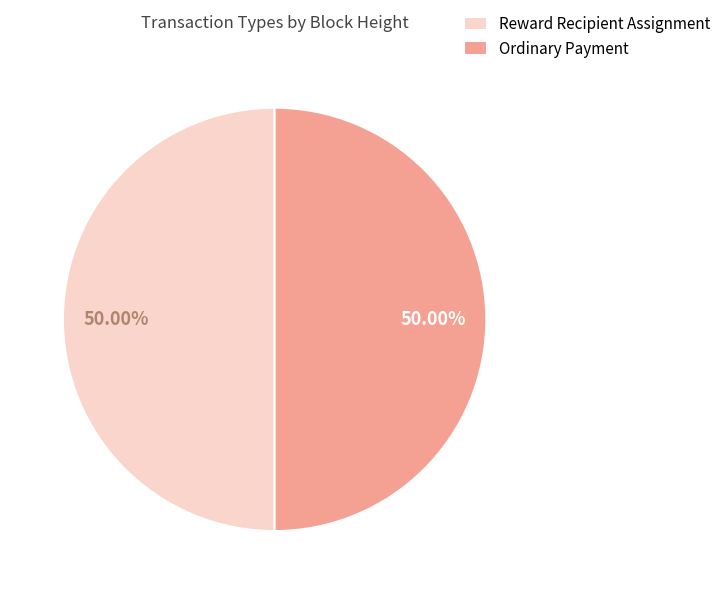

Do Ordinary Payment and Reward Recipient Assignment together represent more than half of the pie?

Yes